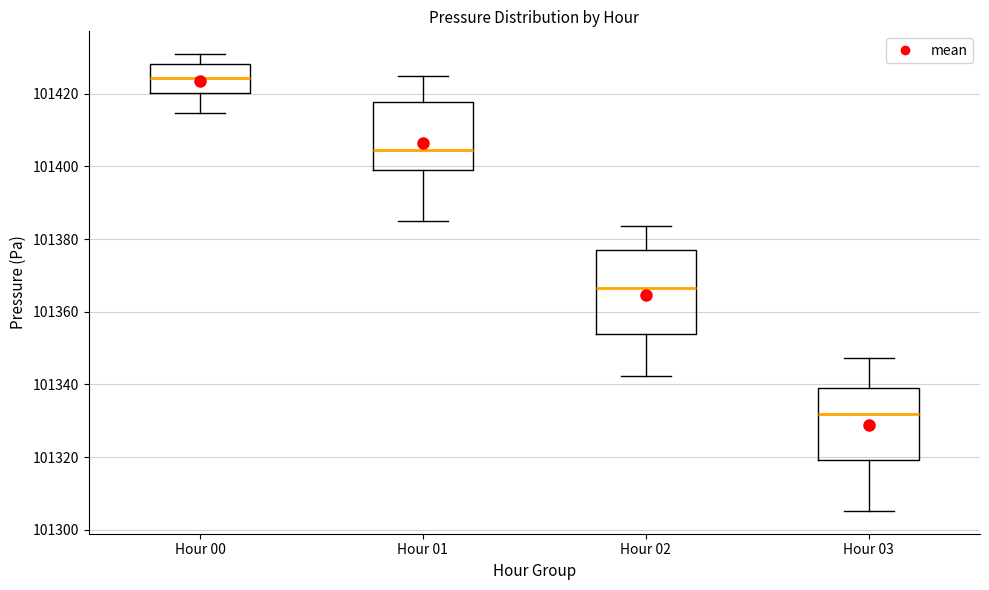

Which box's median line is the lowest?

Hour 03